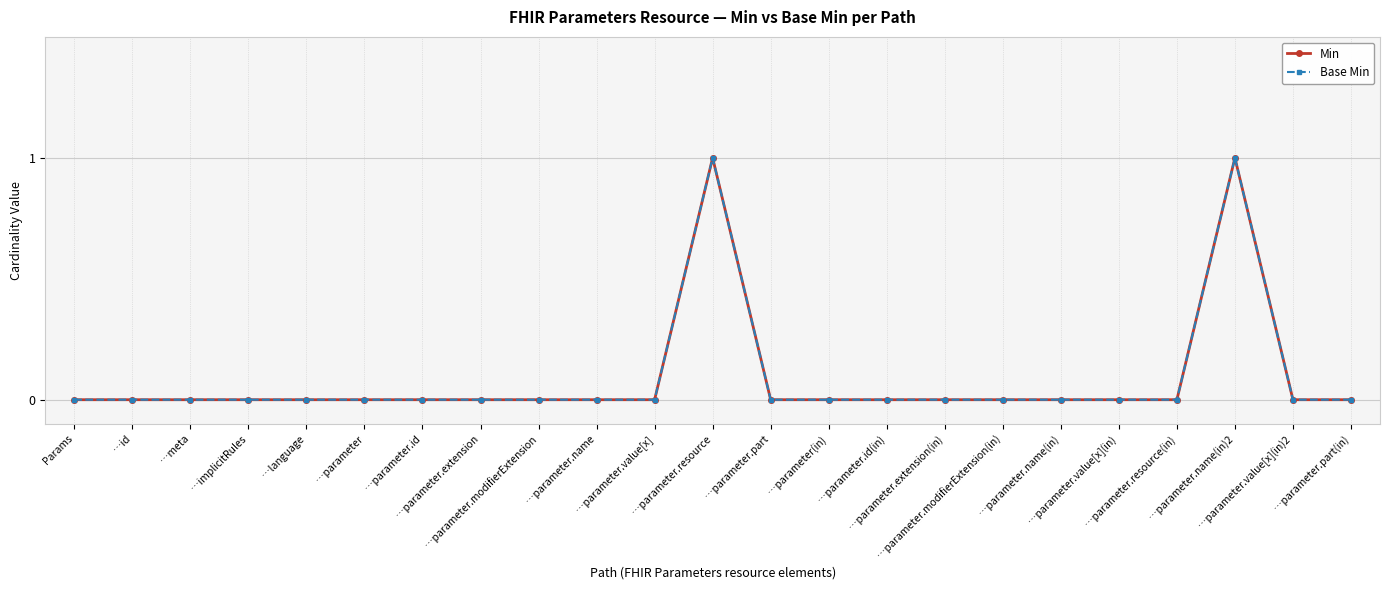

What is the label of the 8th point from the left?

…parameter.extension